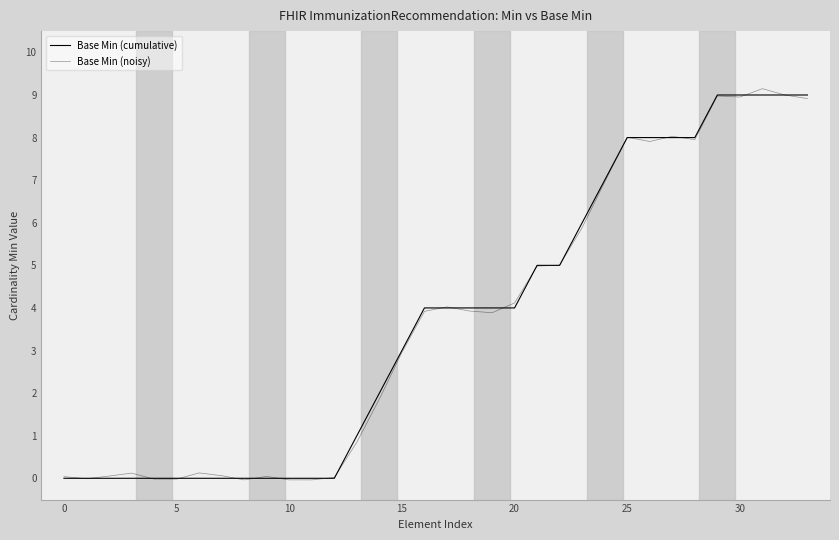

Is this an area chart (filled region under the line)?

No